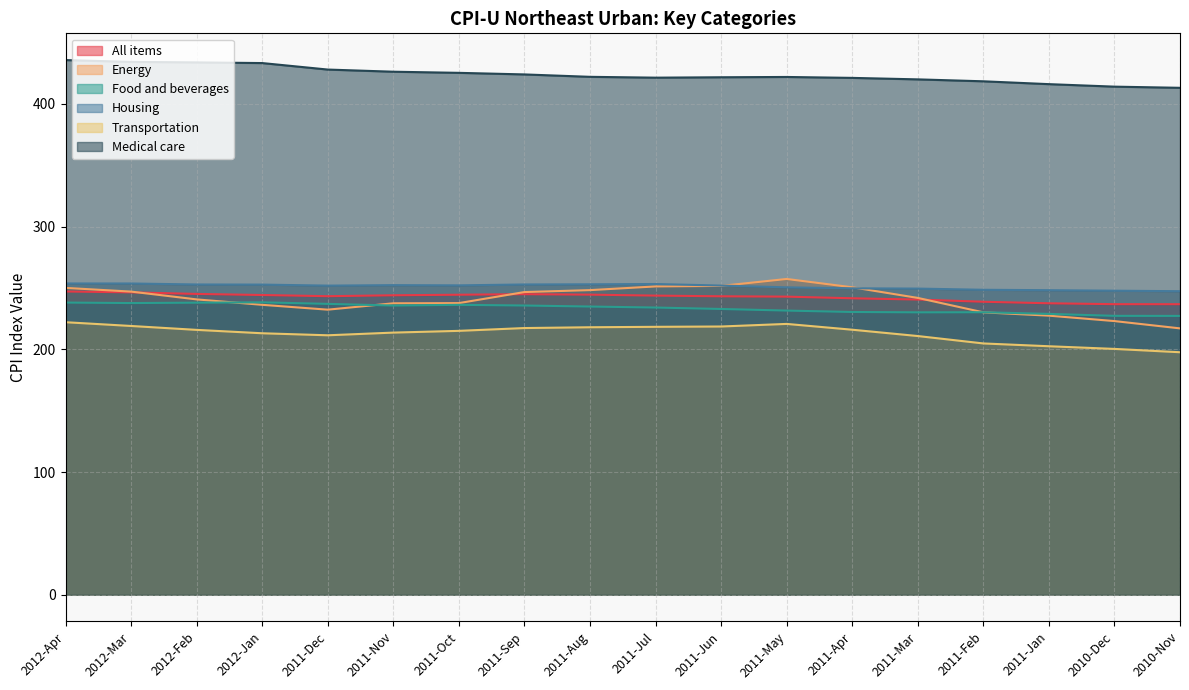

Where is the first local maximum for Housing?

2011-Nov